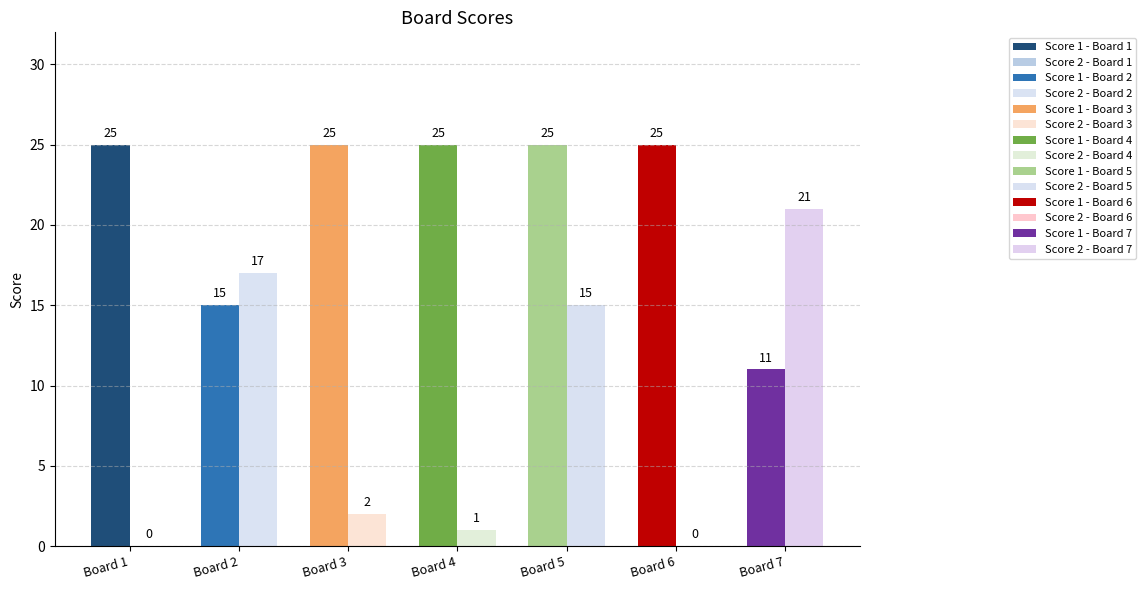

How many data points in Score 1 are less than 25?

2